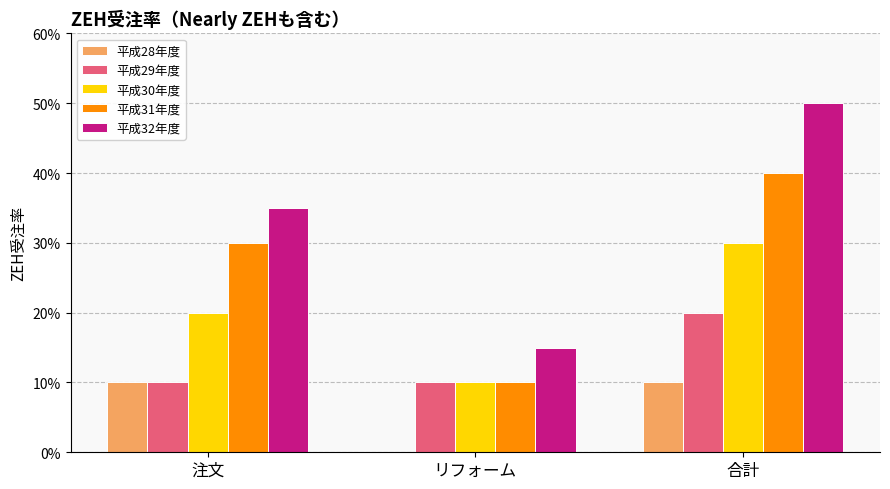

What are all the series names shown in the legend?

平成28年度, 平成29年度, 平成30年度, 平成31年度, 平成32年度